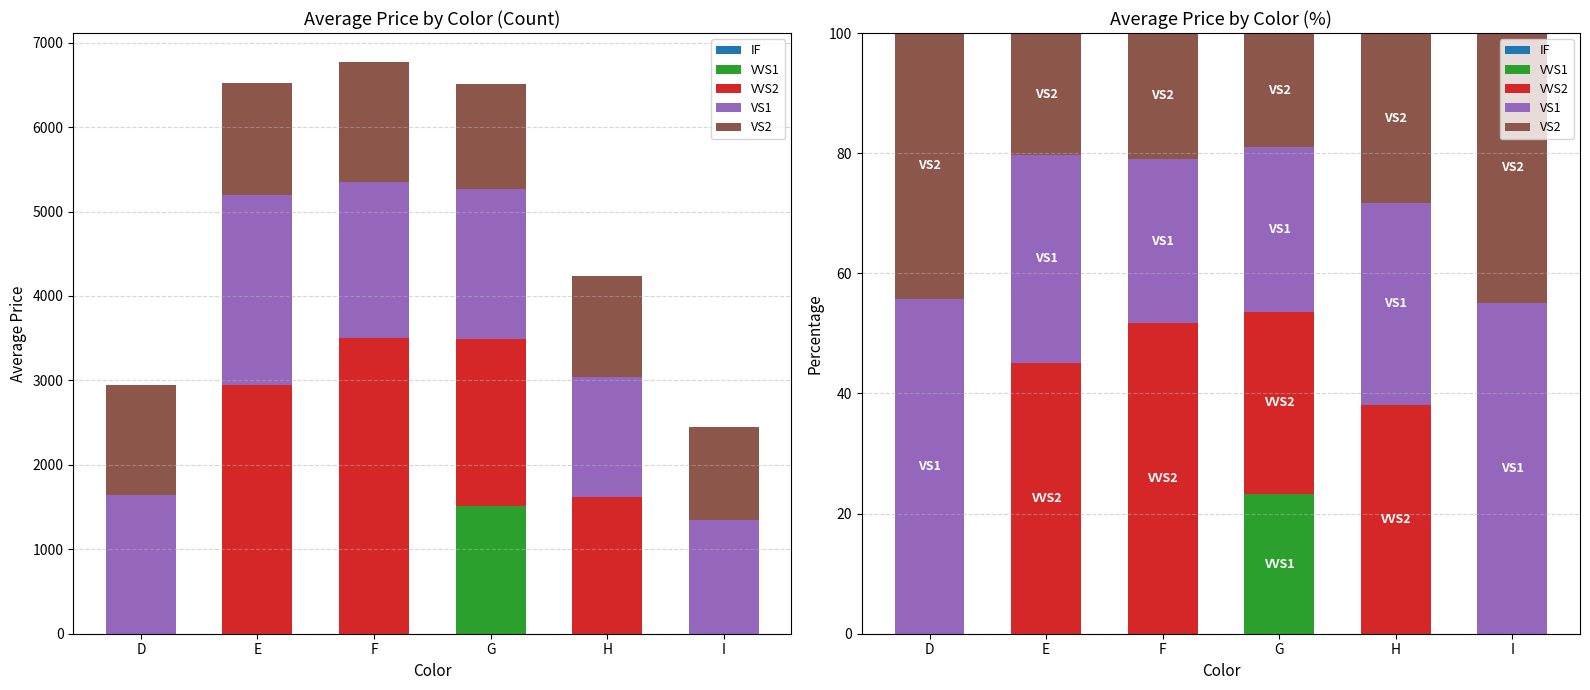

What is the average value of the VS1 series?

38.9